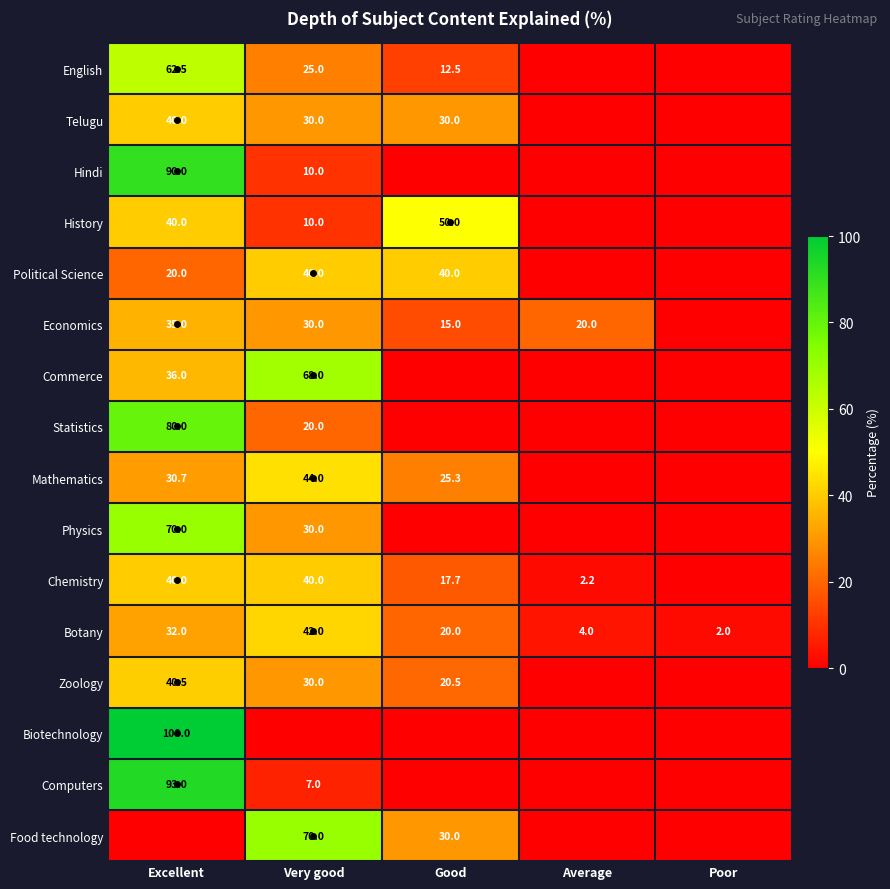

The Telugu series shows 16.3 at Good. True or false?

False